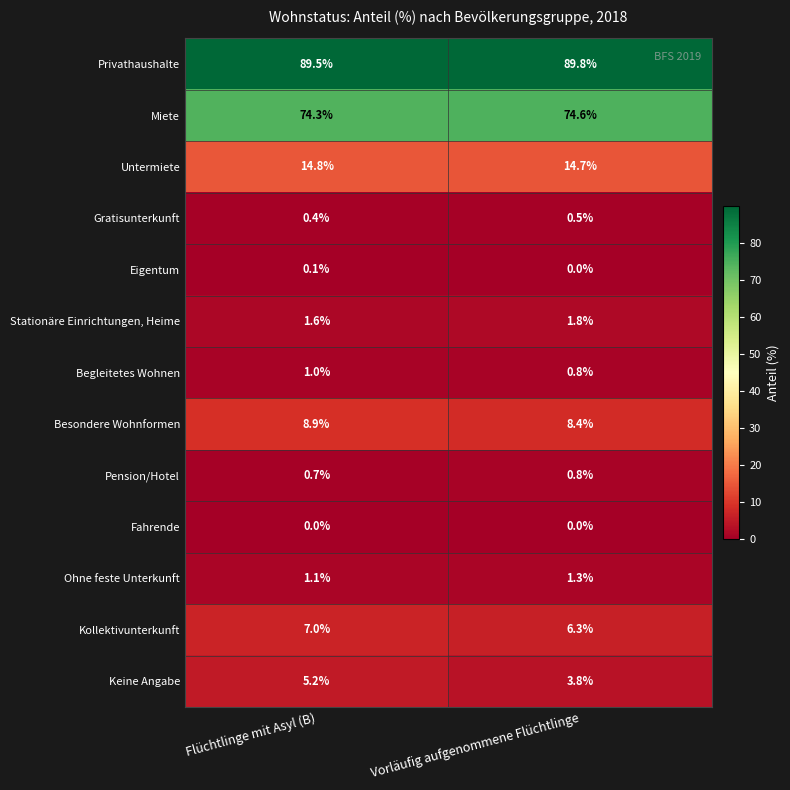

Read the Begleitetes Wohnen value at Flüchtlinge mit Asyl (B).

1.0